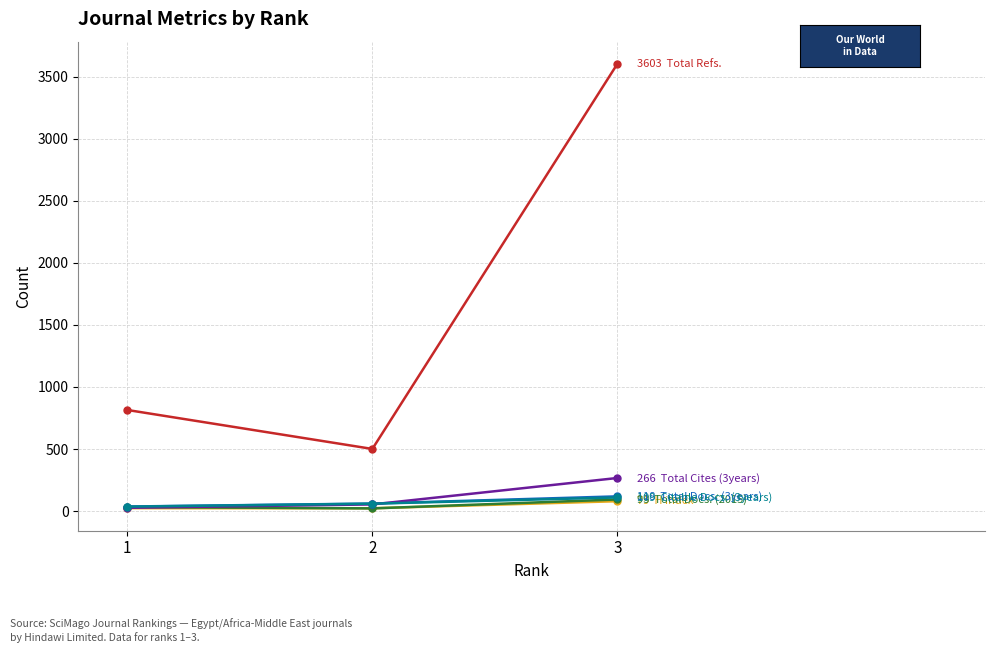

How many distinct data groups are displayed?

6